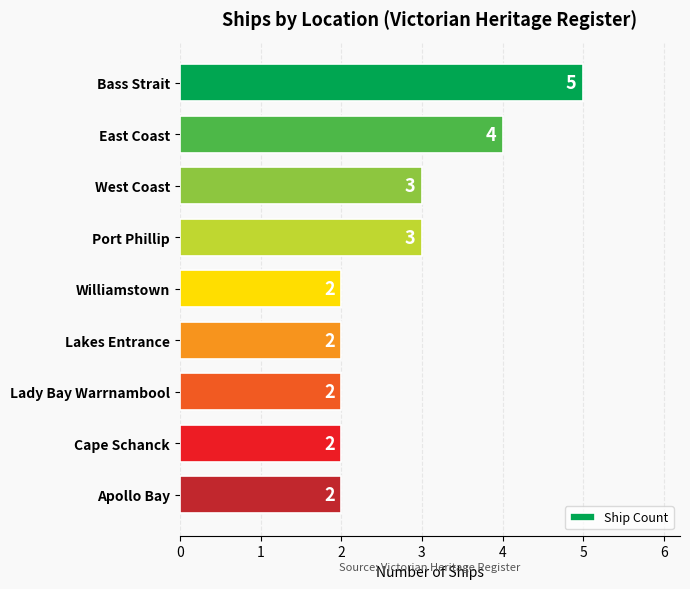

What is the label of the 2nd bar from the top?

East Coast